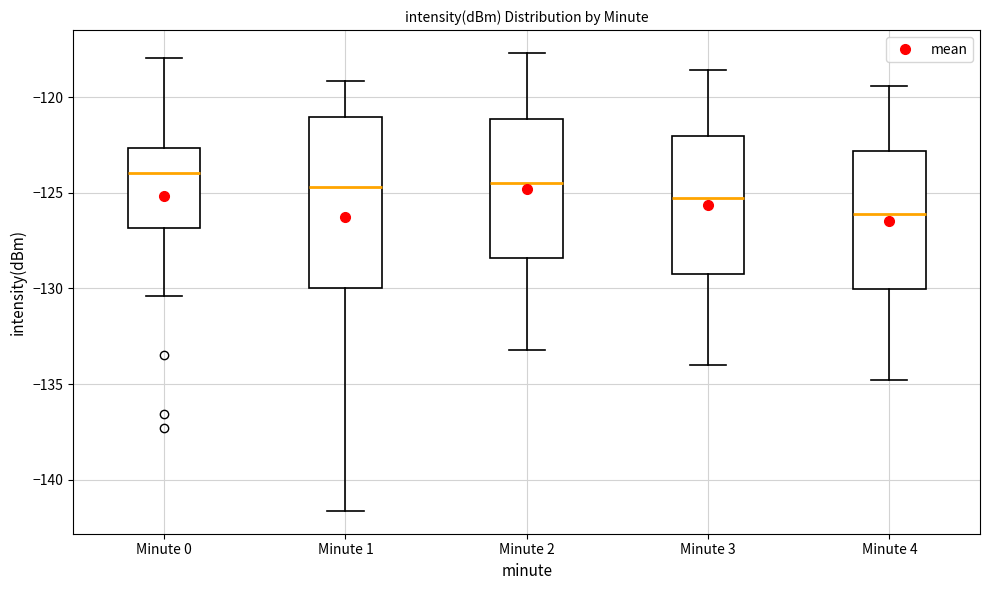

Reading left to right, transcribe this box plot: for each box, give where its median line is, the range the box spans, and where its two whiskers end, as read against the y-axis. The values are not printed on the chart, so give them approximately, as read against the axis.

Minute 0: median -124.0, box -127.0 to -122.5, whiskers -130.5 to -118.0
Minute 1: median -124.5, box -130.0 to -121.0, whiskers -141.5 to -119.0
Minute 2: median -124.5, box -128.5 to -121.0, whiskers -133.0 to -117.5
Minute 3: median -125.5, box -129.0 to -122.0, whiskers -134.0 to -118.5
Minute 4: median -126.0, box -130.0 to -123.0, whiskers -135.0 to -119.5